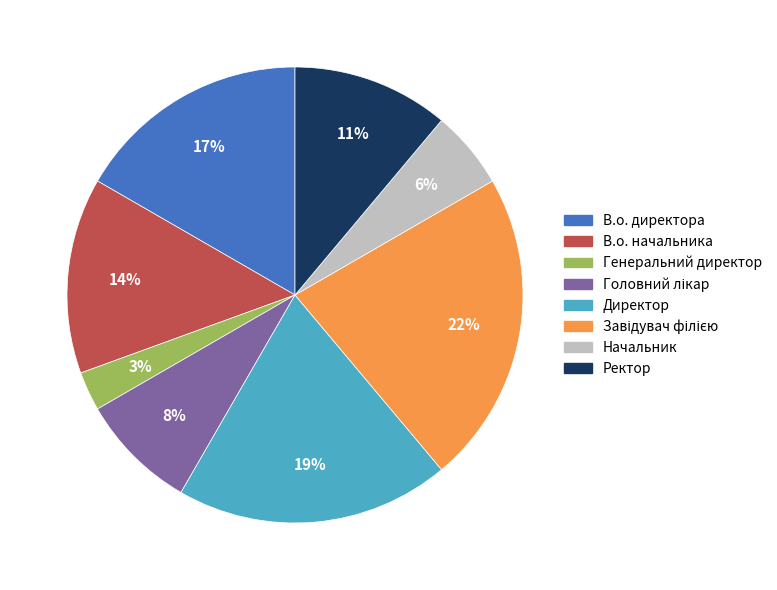

Which category has the smallest portion of the pie?

Генеральний директор